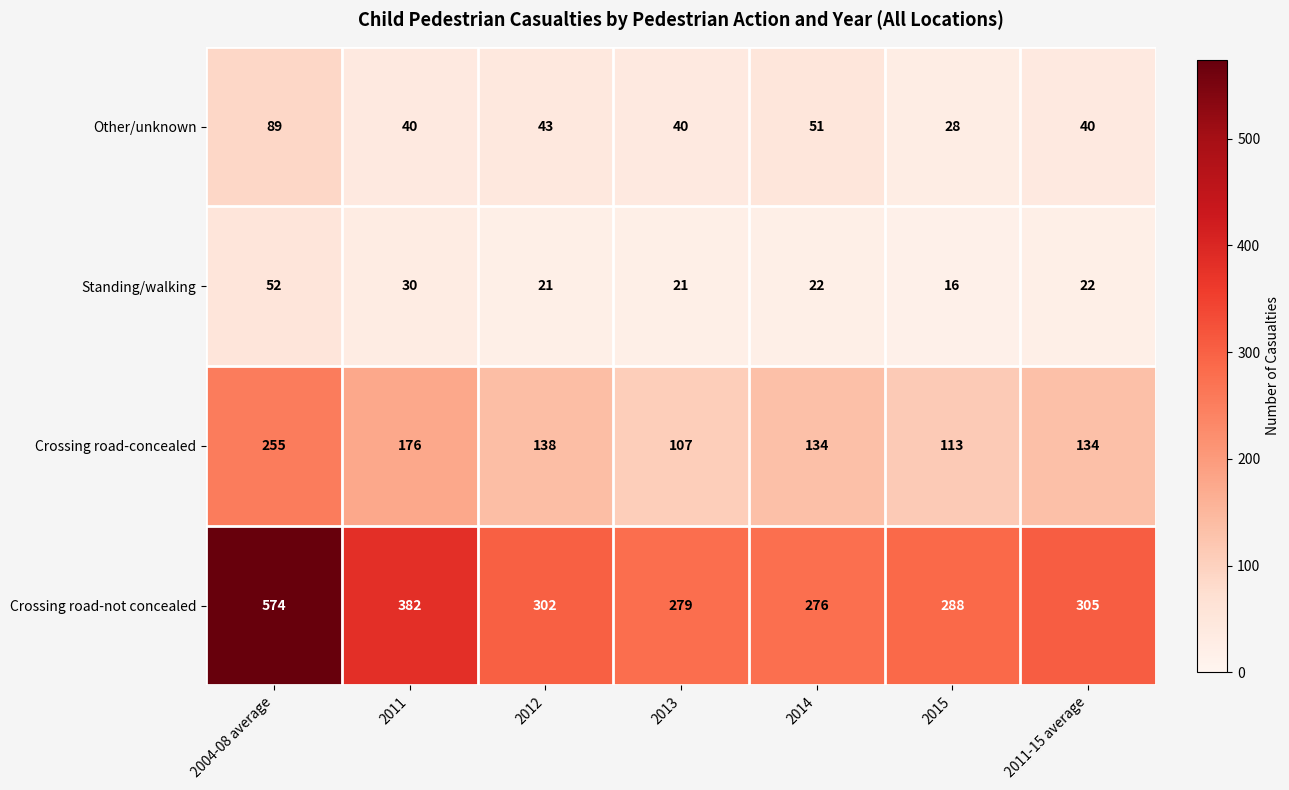

At which category does the chart reach its minimum across all series?

2015